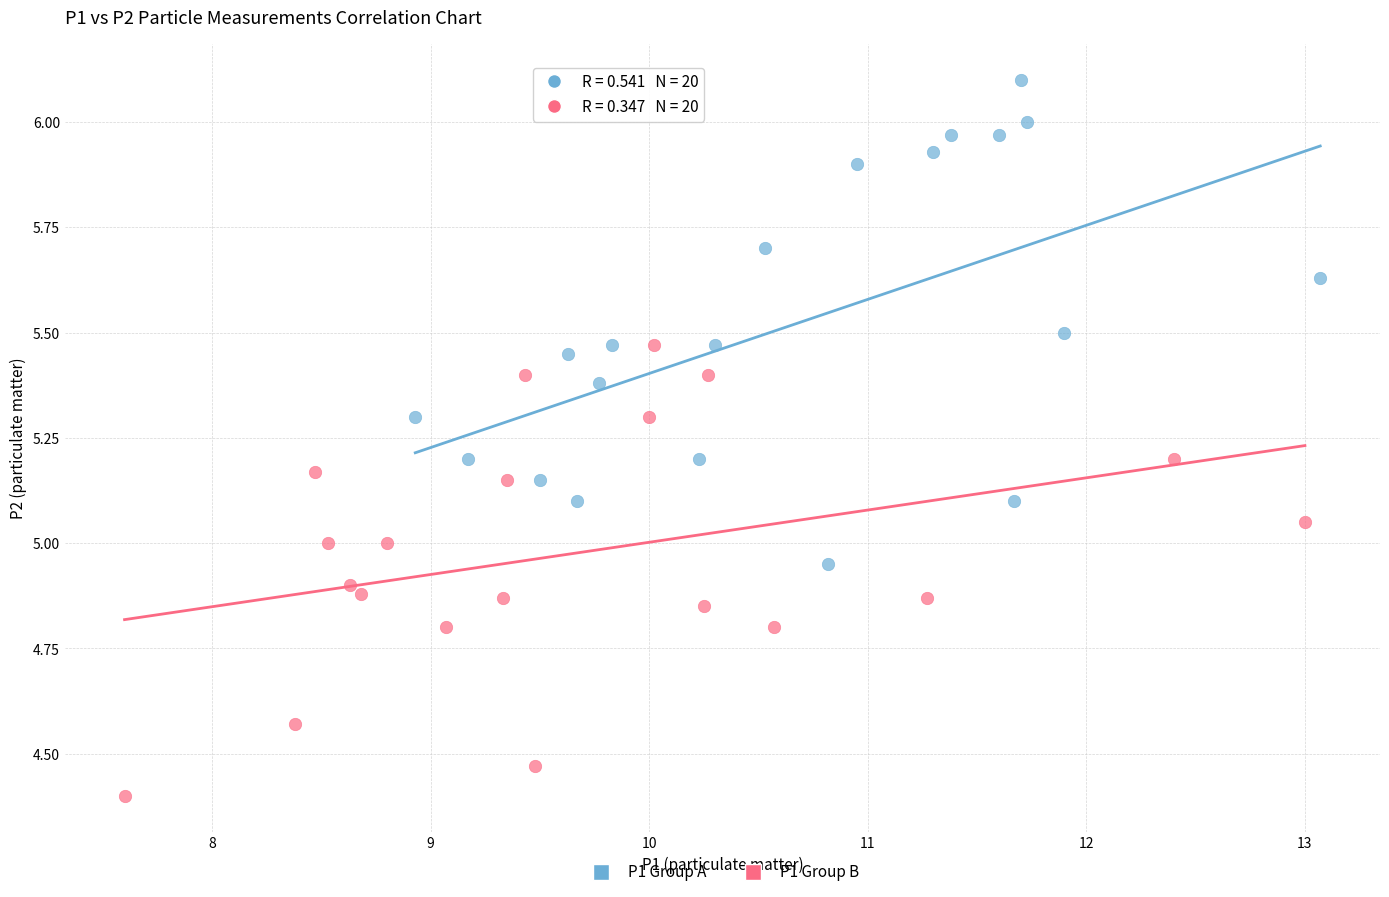

Which series contains the highest Y value?

P1 Group A